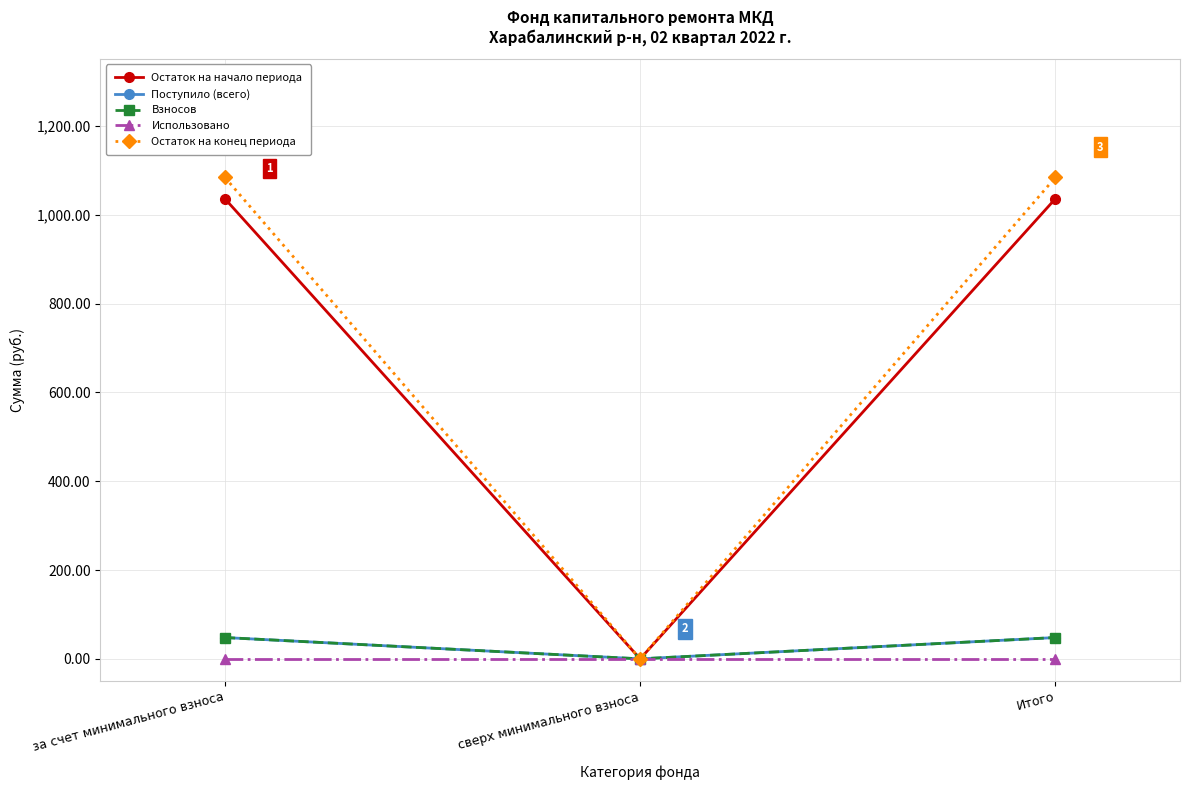

Is this an area chart (filled region under the line)?

No